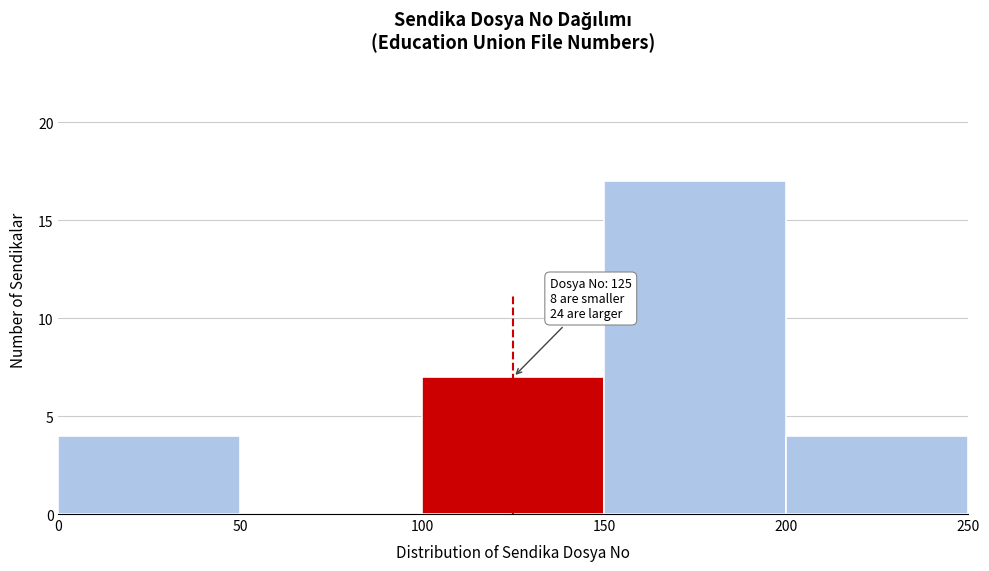

Which range on the x-axis has the tallest bar?

150 to 200